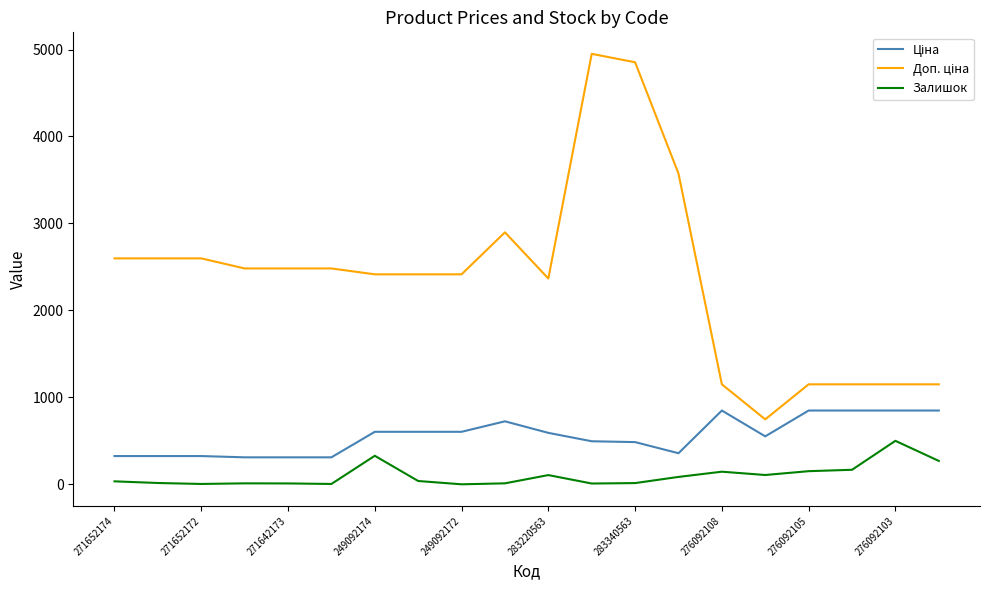

What is the greatest value displayed?

4950.4